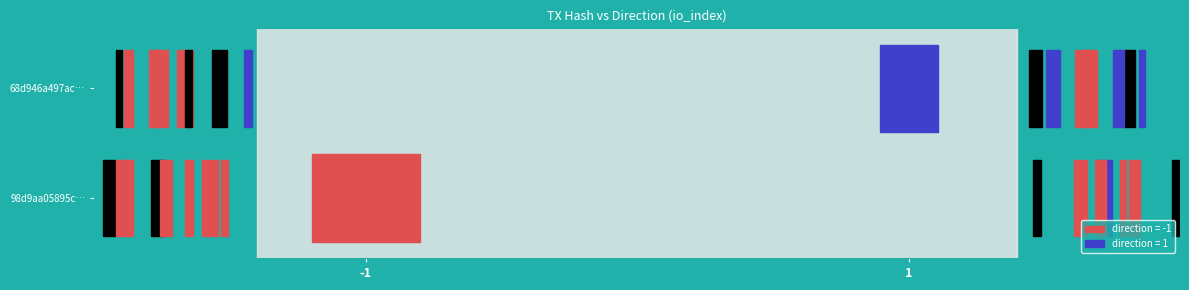

Rank the series at io_index from highest to lowest value.

98d9aa05895cd7eaec67b32244b608b82436499, 68d946a497acc118a7e8d2a189b953923a9fcee